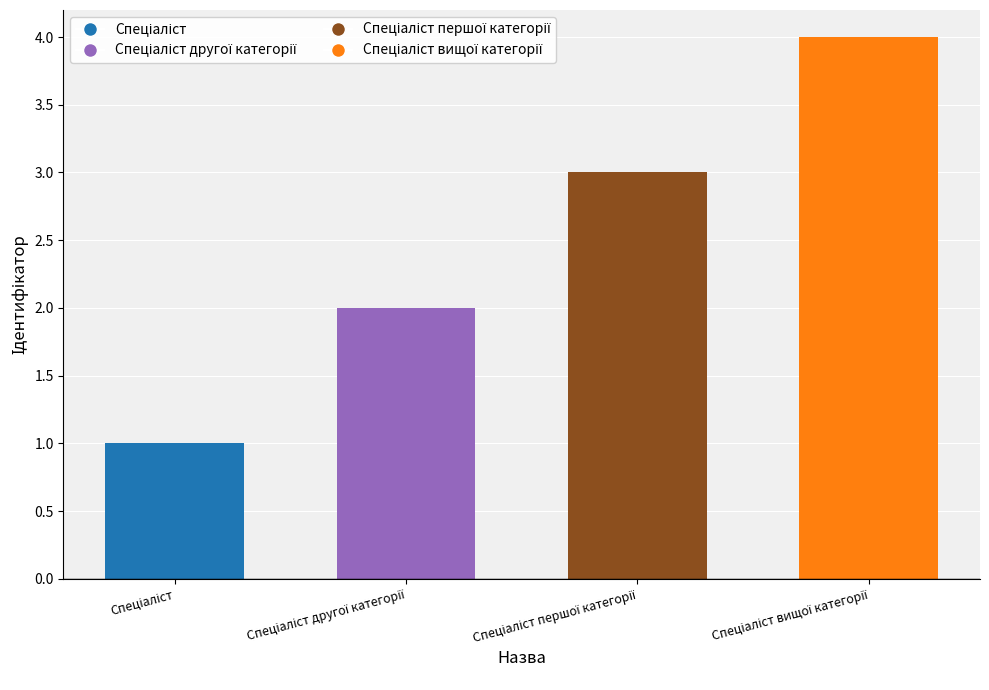

Count the number of data series in this chart.

1